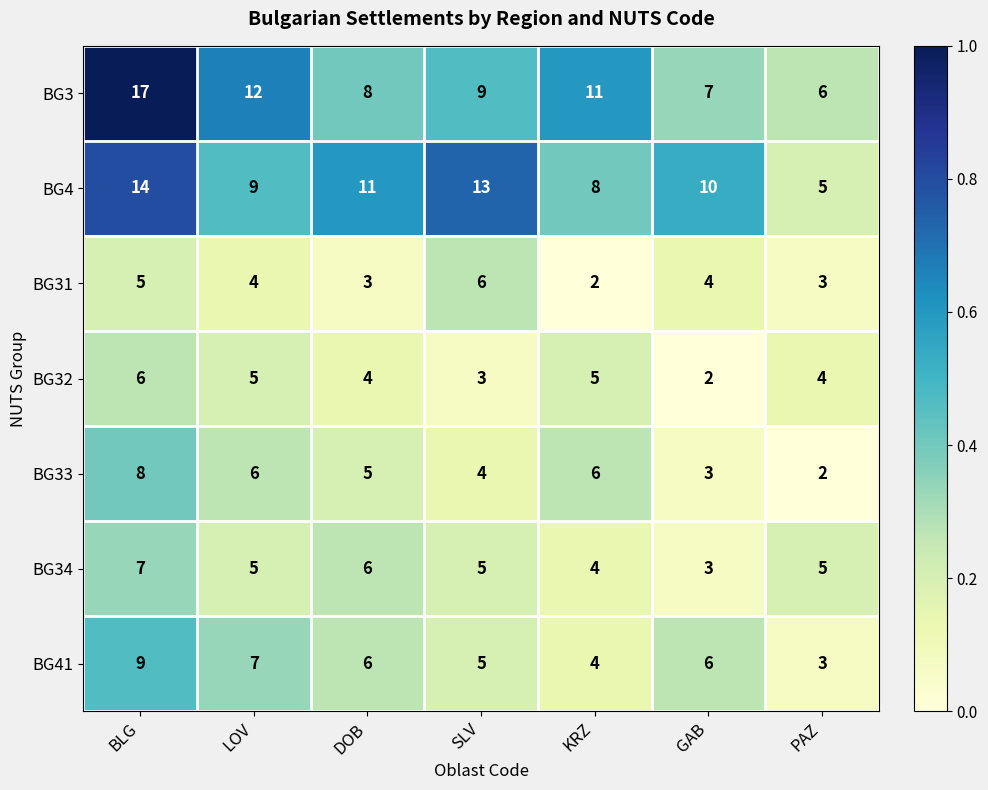

What is the total value across all series at SLV?

45